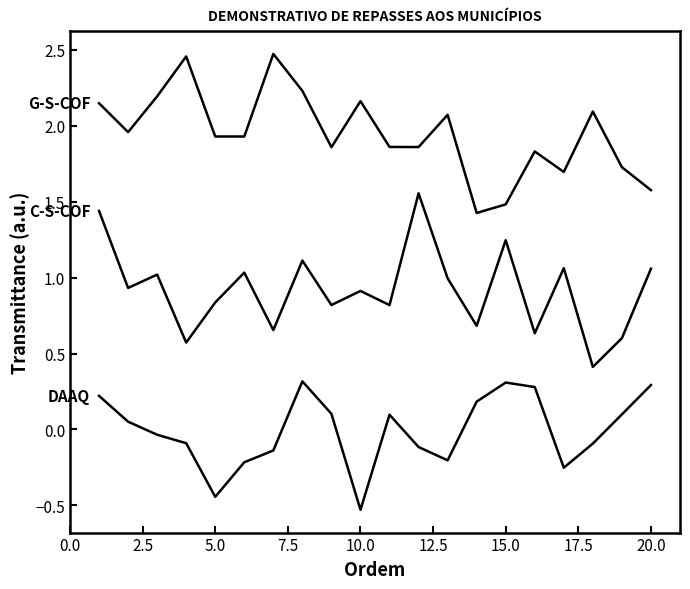

Does the chart have visible grid lines?

No